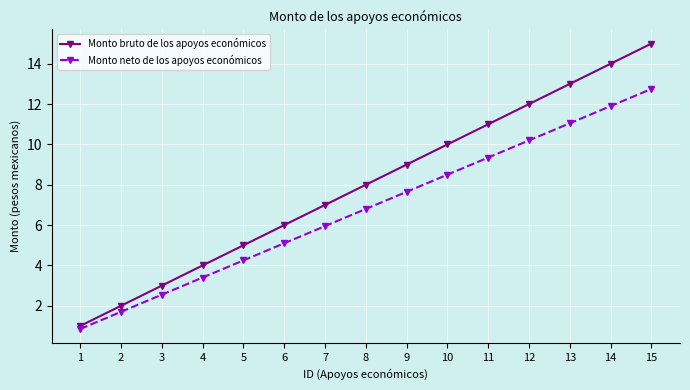

True or false: Monto bruto de los apoyos económicos and Monto neto de los apoyos económicos intersect in this chart.

False